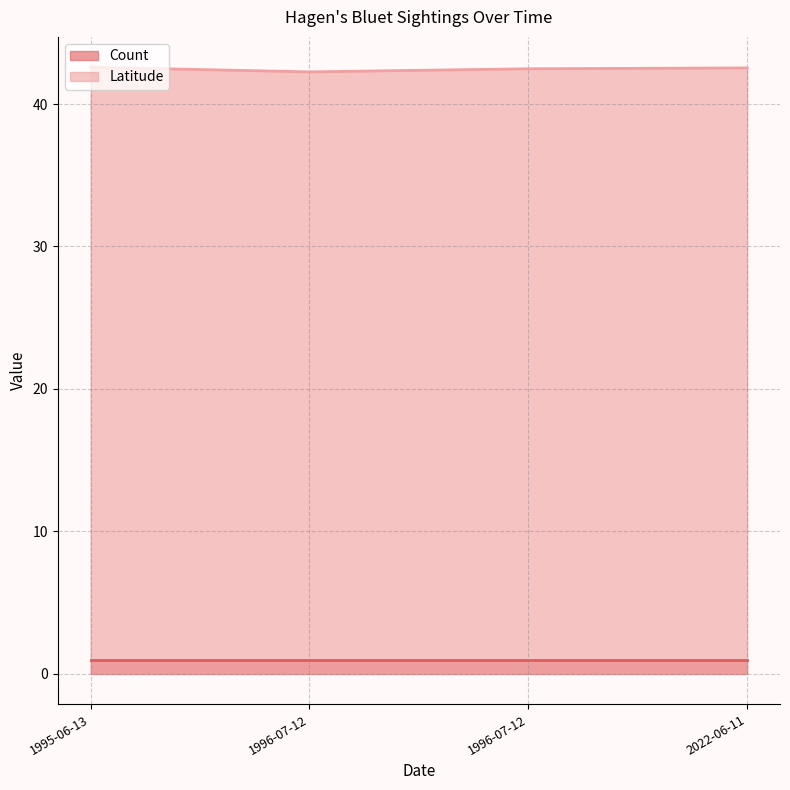

List the labels in order of value, smallest first.

1996-07-12, 1996-07-12, 2022-06-11, 1995-06-13